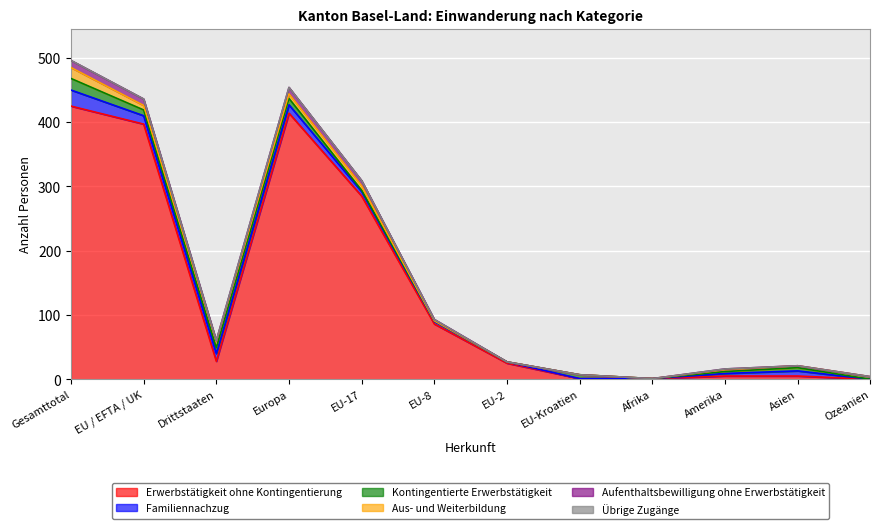

At which category does the chart reach its peak across all series?

Gesamttotal